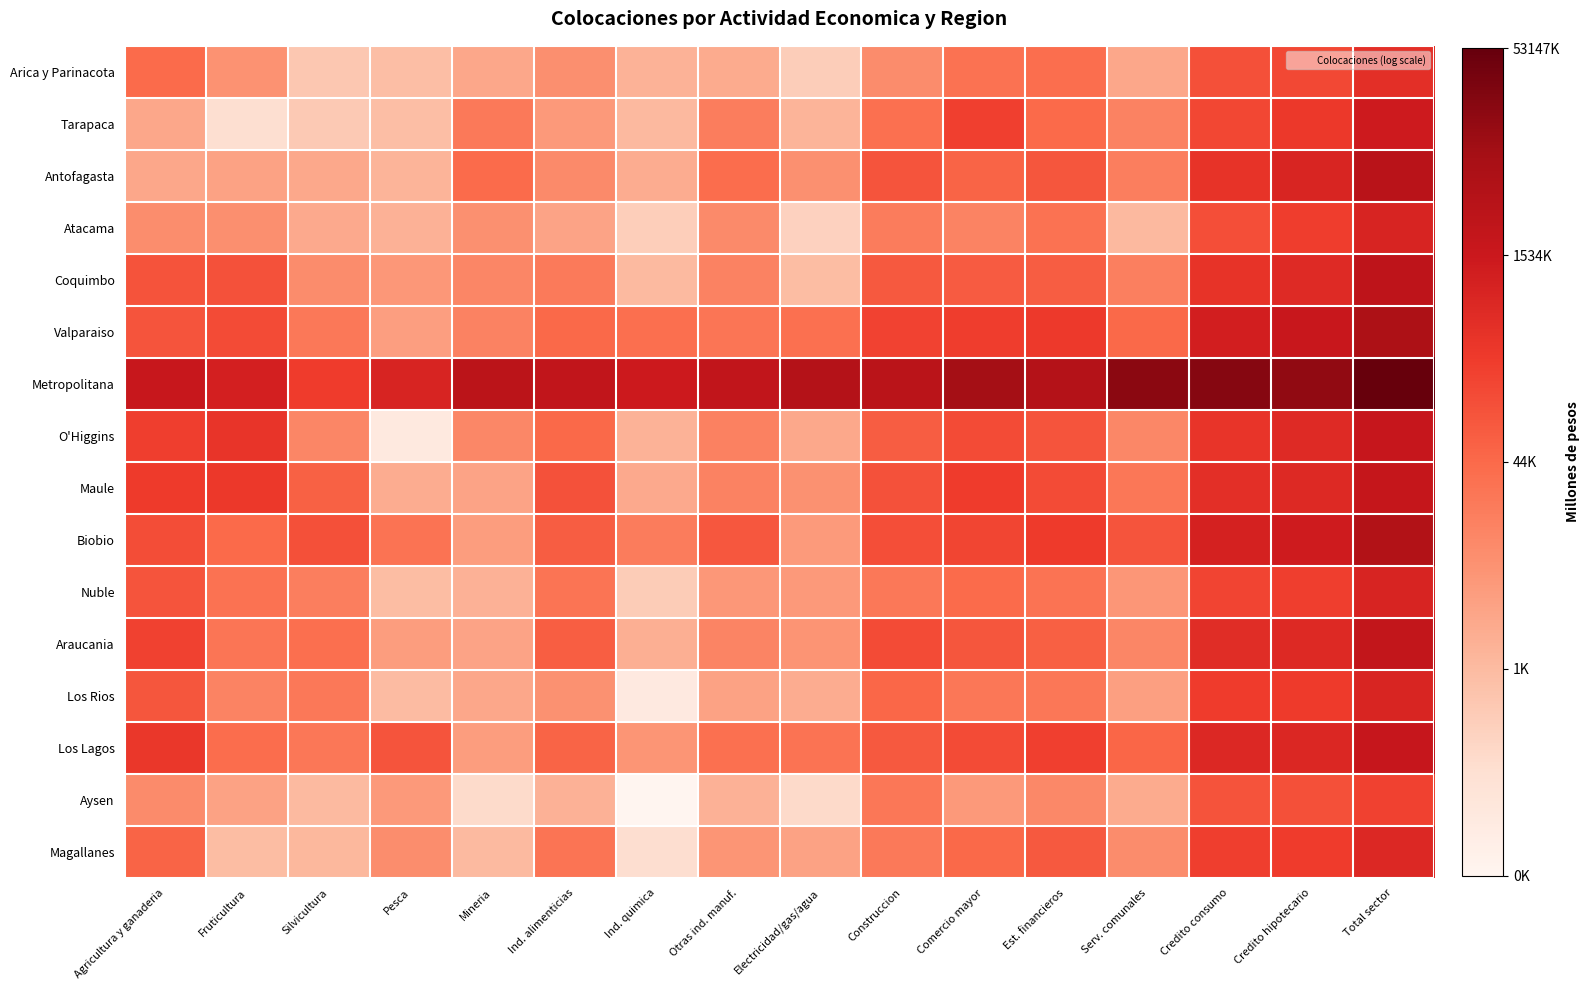

At which category does the chart reach its peak across all series?

Total sector